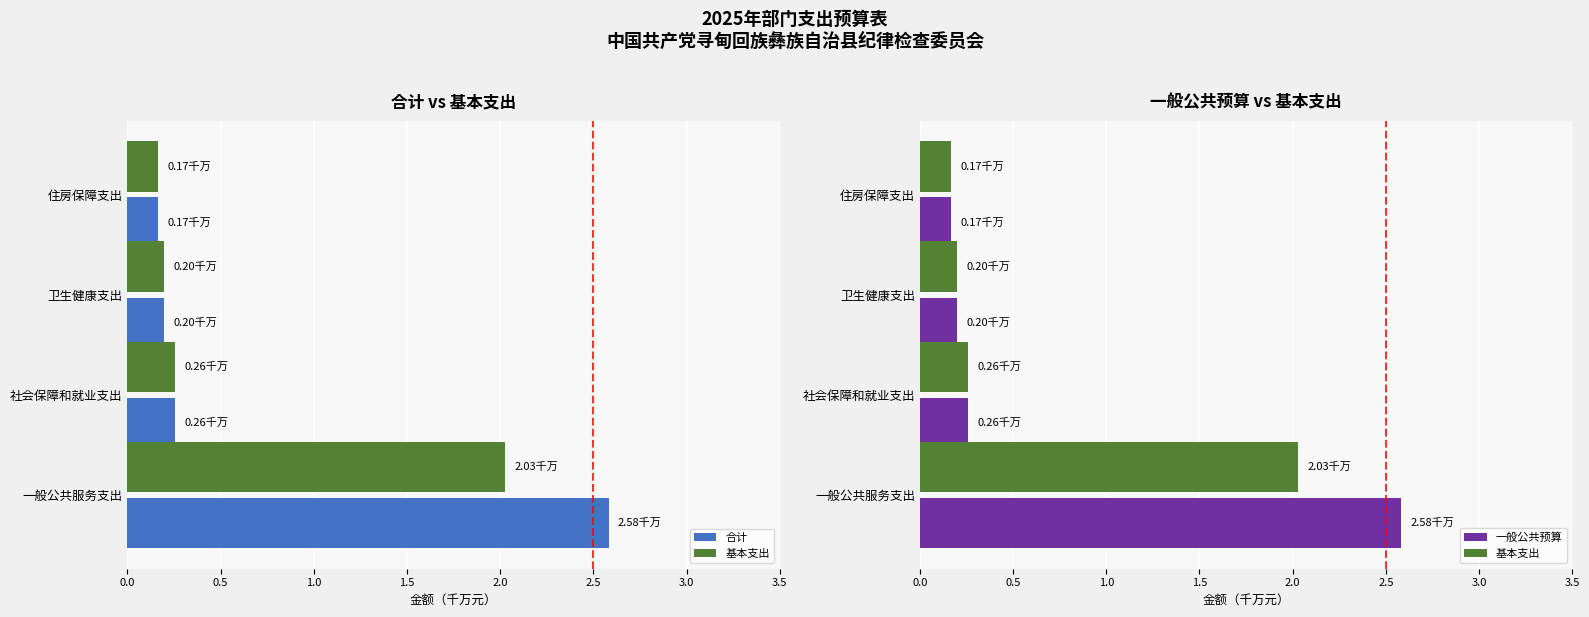

True or false: 合计 has a value of 0.3 at 卫生健康支出.

False